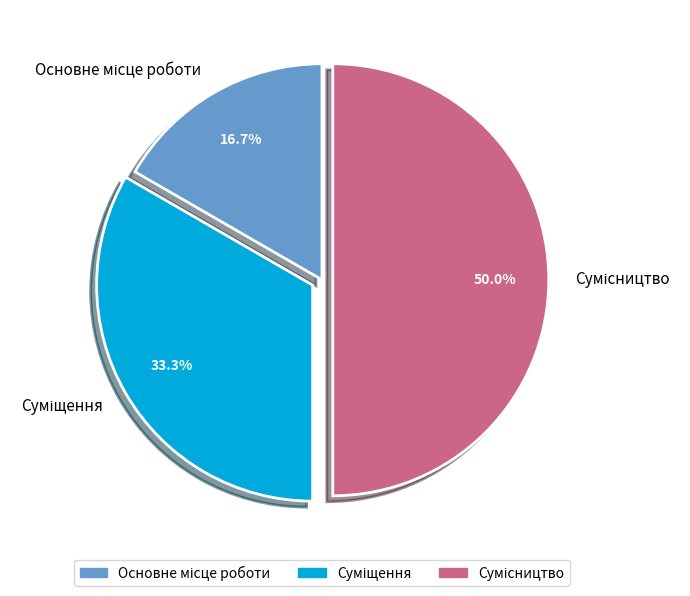

The Основне місце роботи slice represents 17% of the pie. True or false?

True